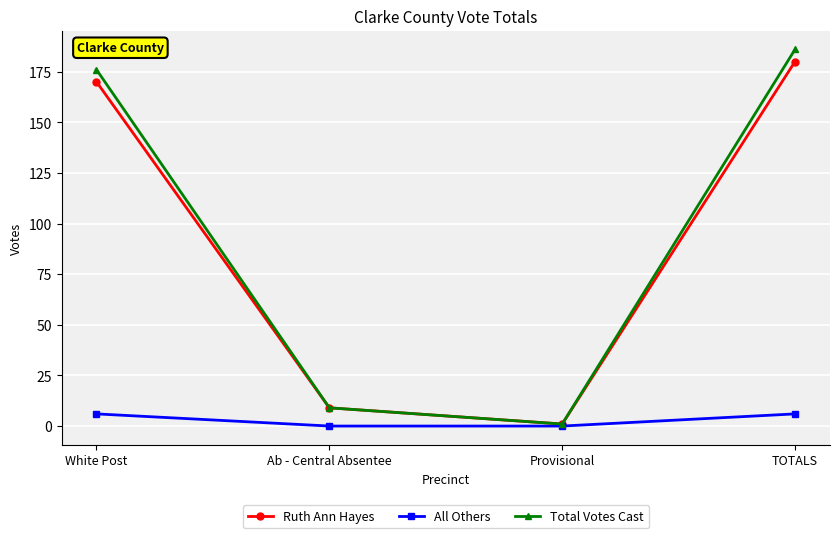

What is the maximum value for All Others?

6